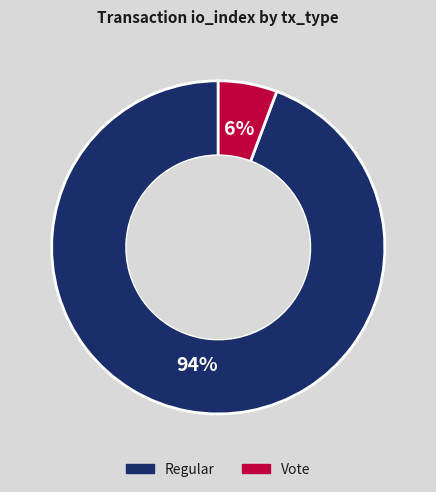

To the nearest percent, what is the average slice percentage?

50%